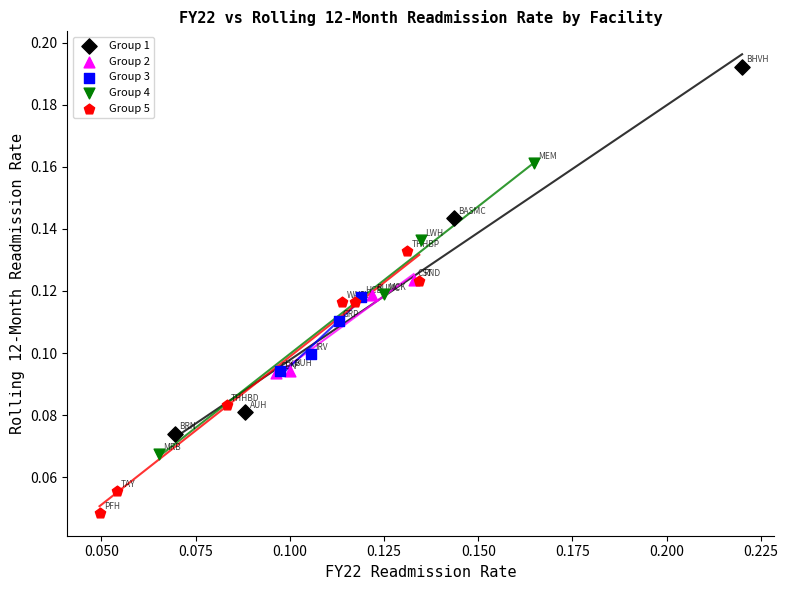

Which series has the widest spread of Y values?

Group 1